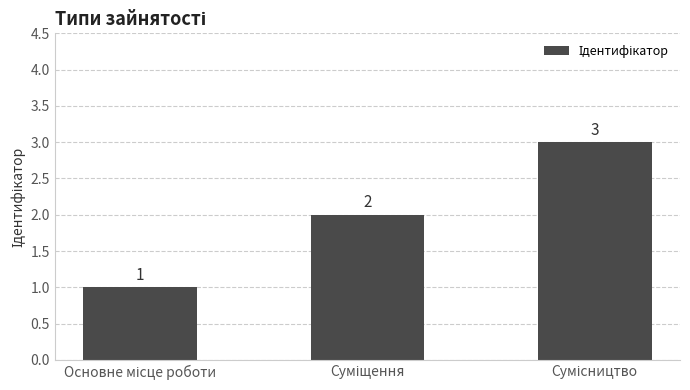

How many bars are there in total?

3